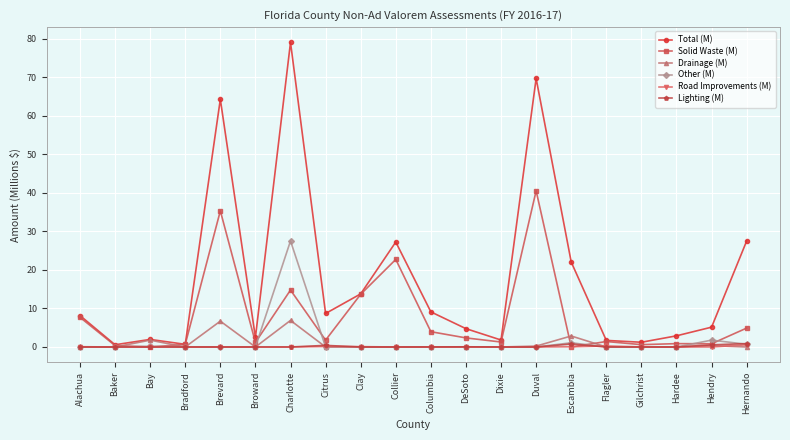

What is the difference between the highest and lowest values at Collier?

27.3